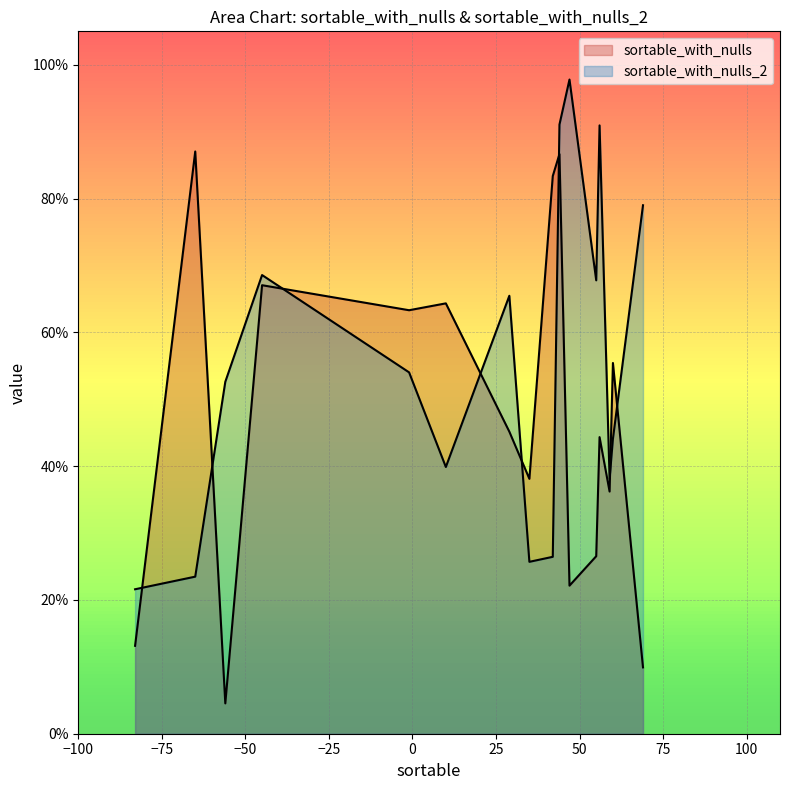

What is the highest value of the sortable_with_nulls_2 series?

1.0